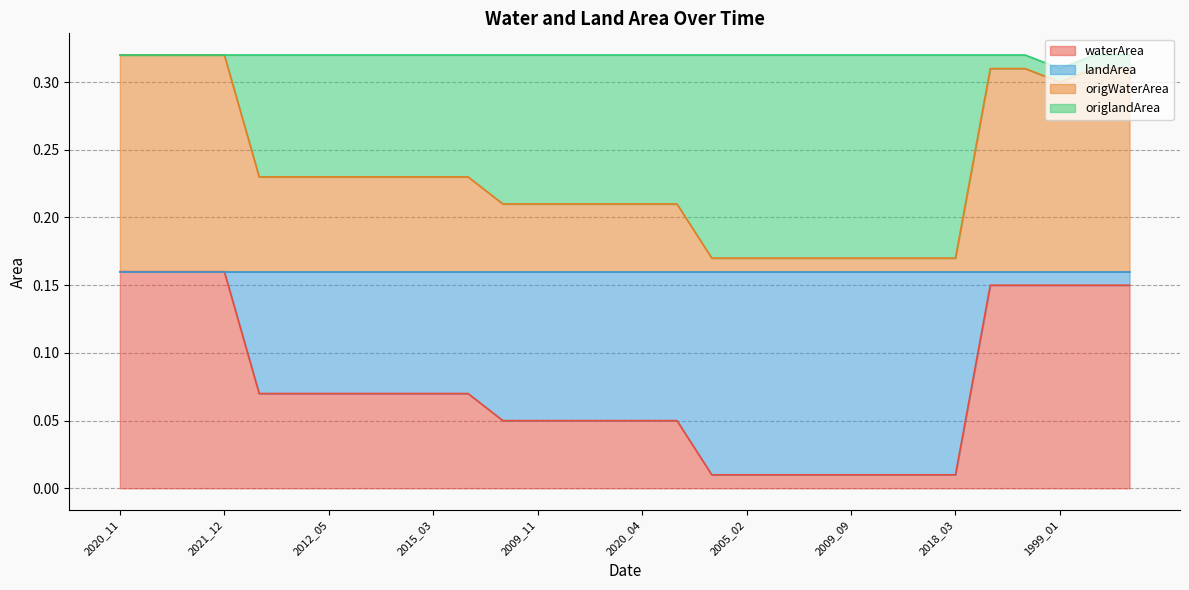

Does the chart have visible grid lines?

Yes